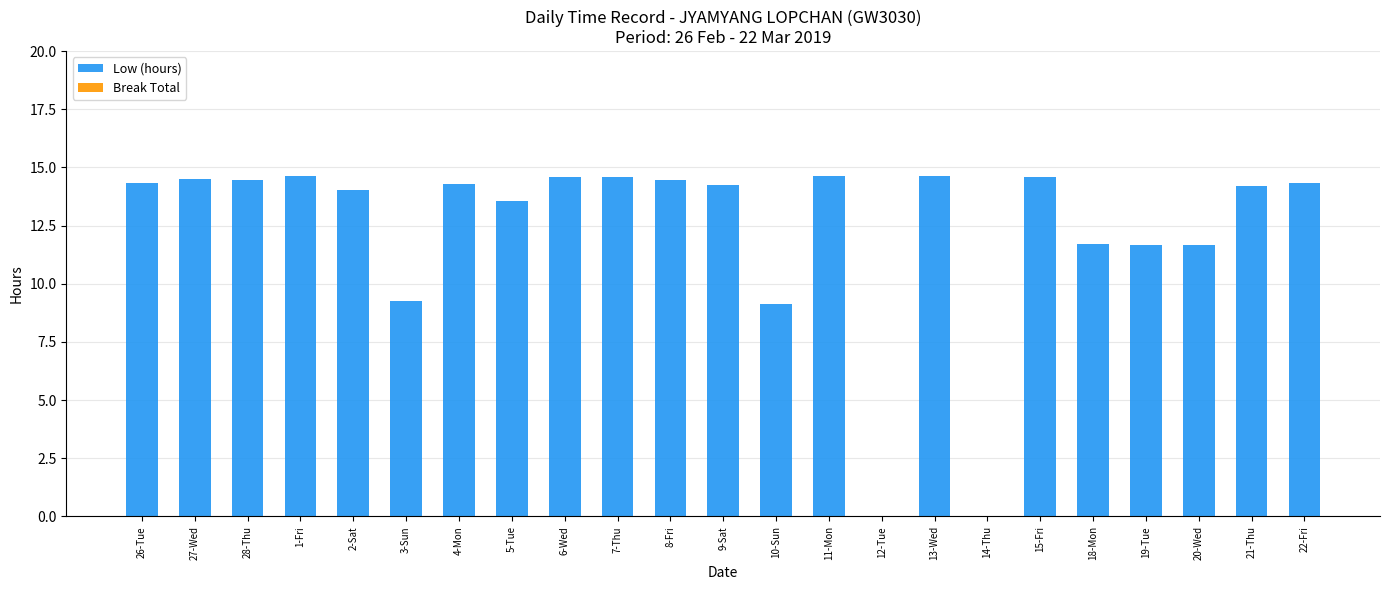

Approximately how many times larger is the value at 10-Sun compared to 28-Thu?

0.6